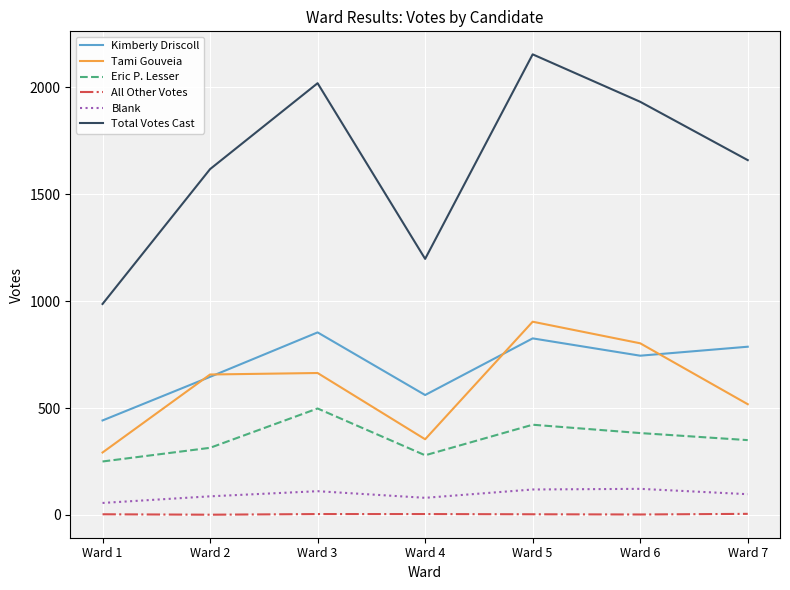

What is the spread (max minus min) of values at Ward 3?

2016